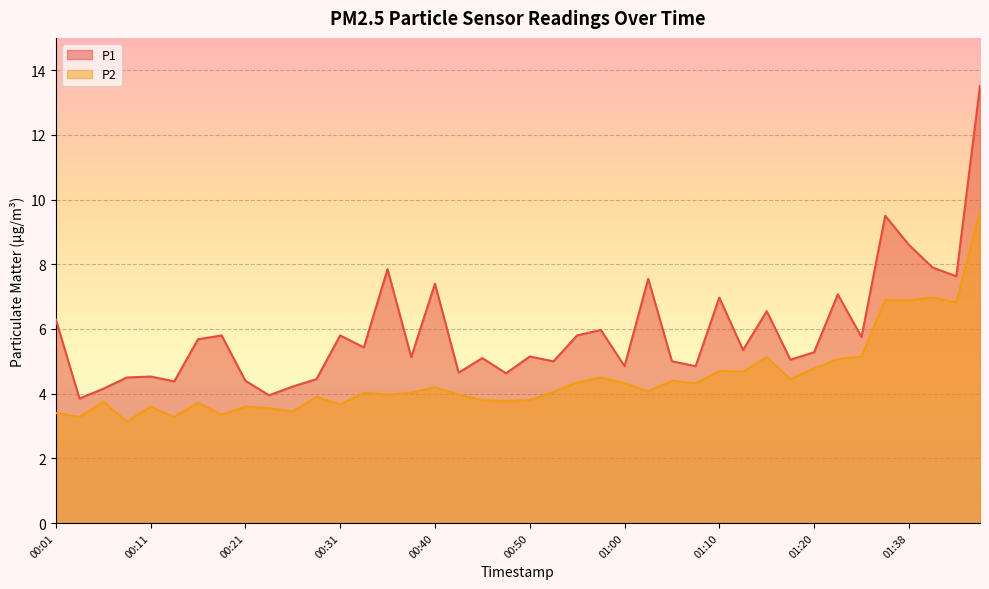

Is the value of P1 at 01:31 greater than the value of P2 at 00:57?

Yes